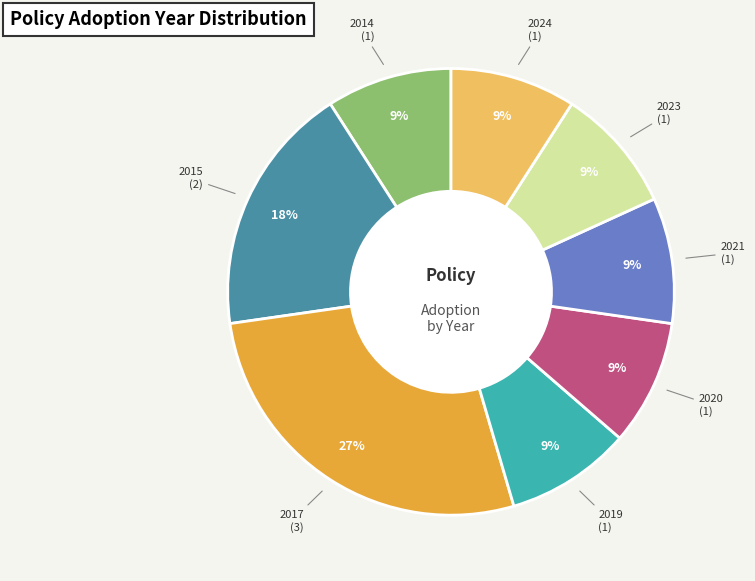

Is there any slice that represents more than half of the pie?

No